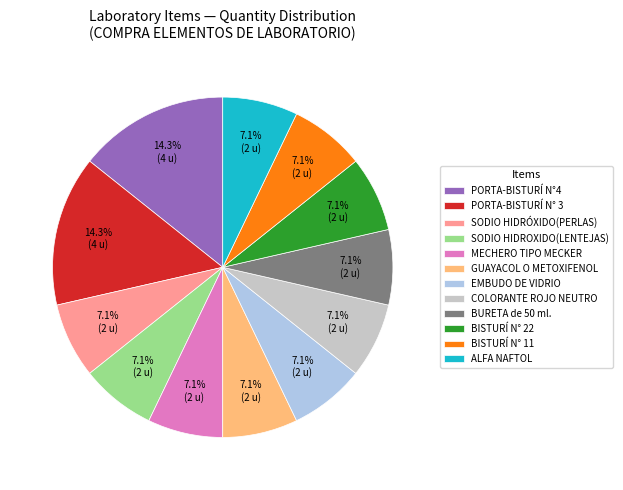

To the nearest percent, what is the average slice percentage?

8%